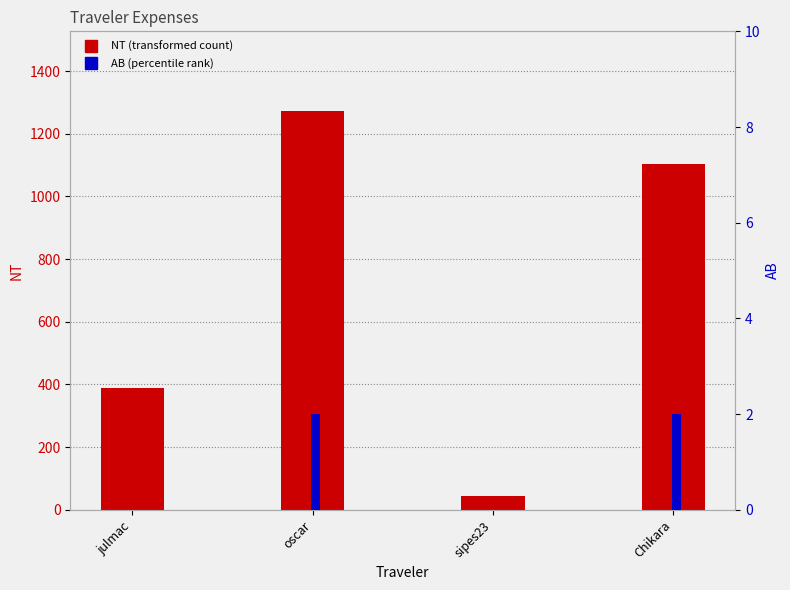

Which has a higher value, Chikara or sipes23?

Chikara